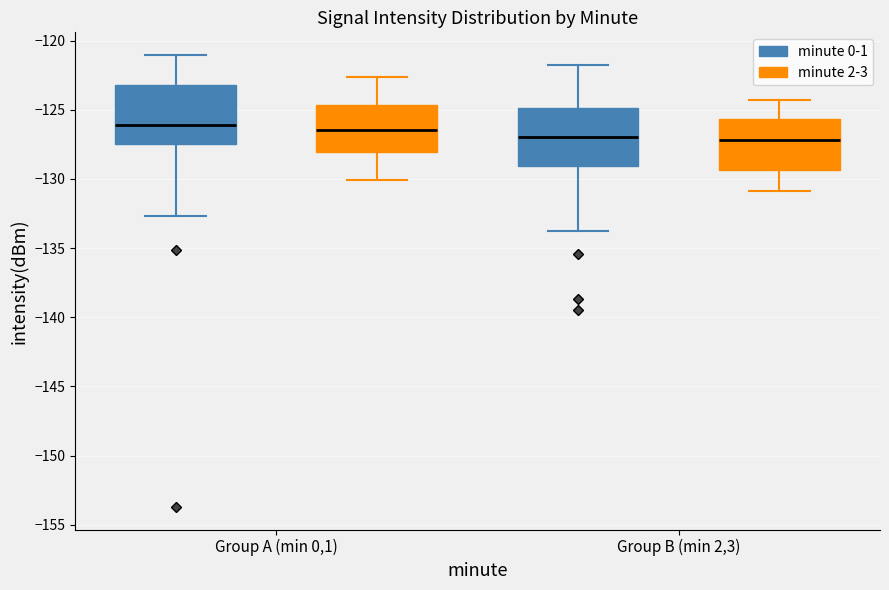

Where is the lower edge of the box for Group B (min 2,3) (minute 0-1) on the y-axis? The values are not printed on the chart, so give them approximately, as read against the axis.

-129.0